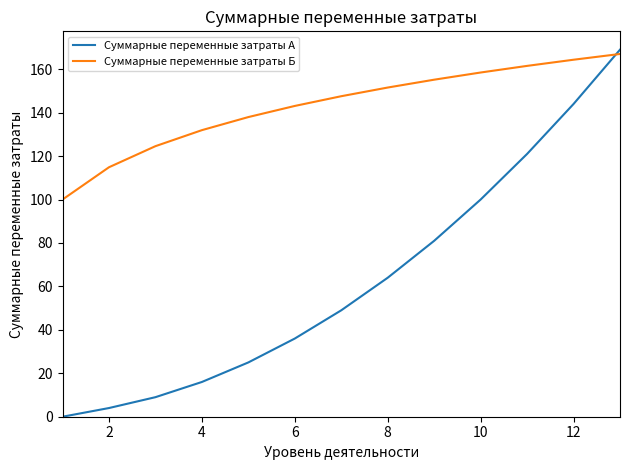

What are all the series names shown in the legend?

Суммарные переменные затраты А, Суммарные переменные затраты Б